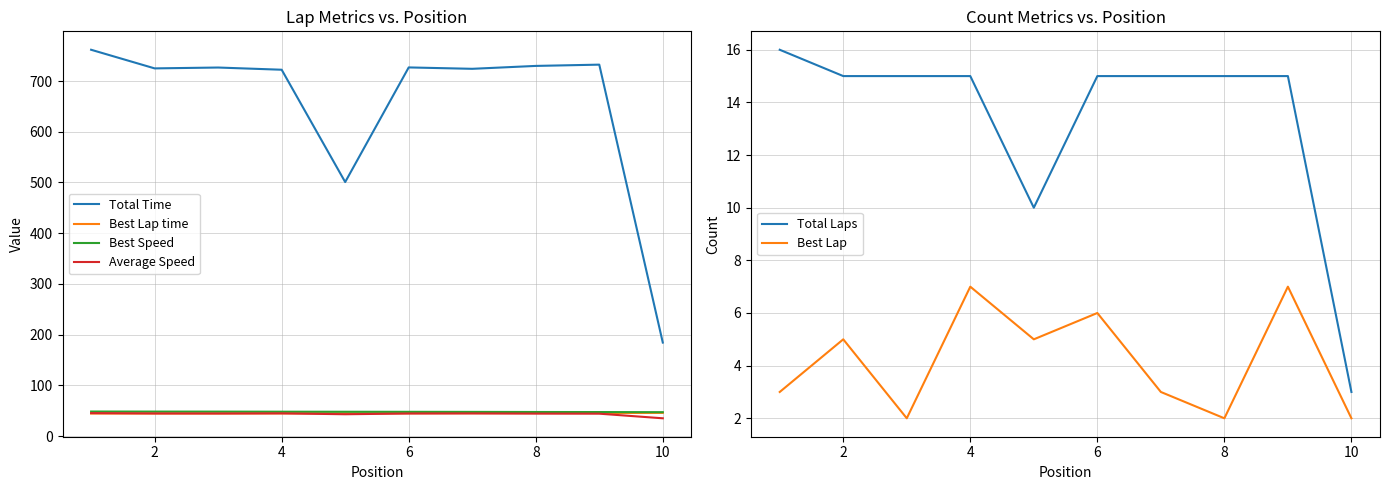

List the series in order of their peak value, highest first.

Total Time, Best Speed, Best Lap time, Average Speed, Total Laps, Best Lap